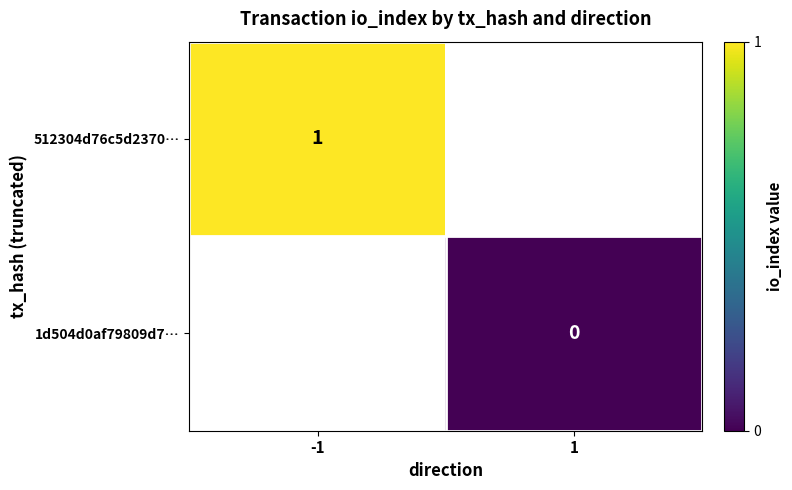

Which category has the highest value across all series?

-1